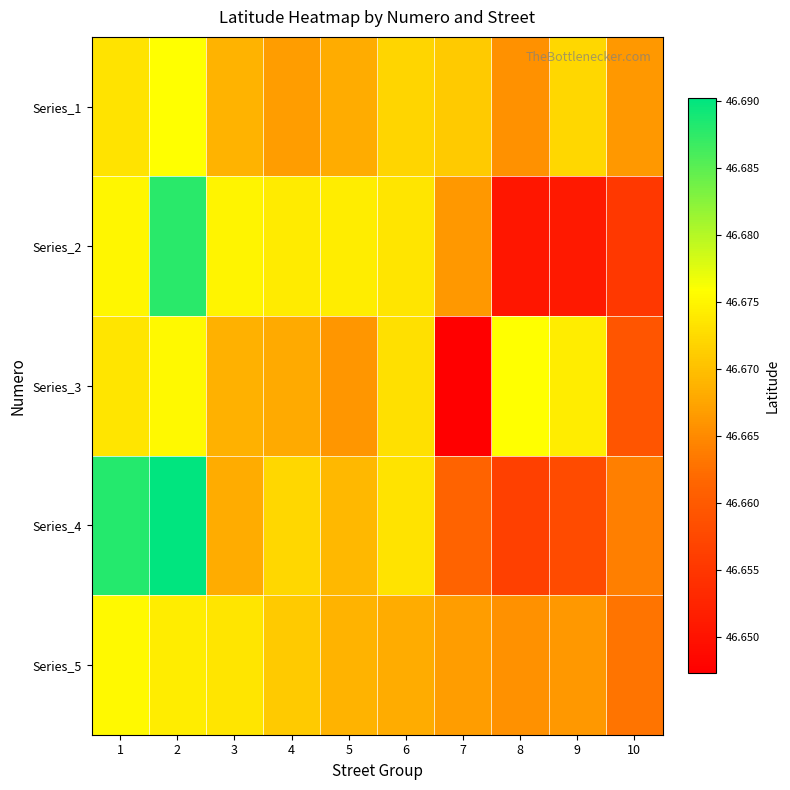

Which has a higher value, 3 or 1?

1